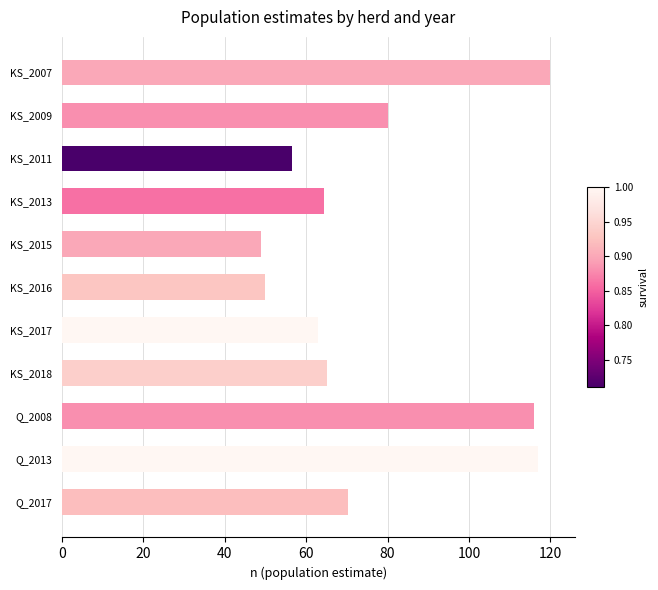

What is the label of the 8th bar from the bottom?

KS_2013